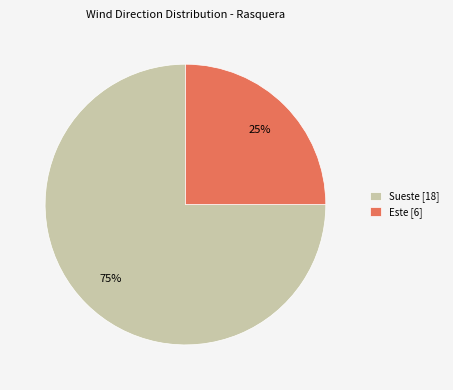

Between Sueste [18] and Este [6], which is larger?

Sueste [18]